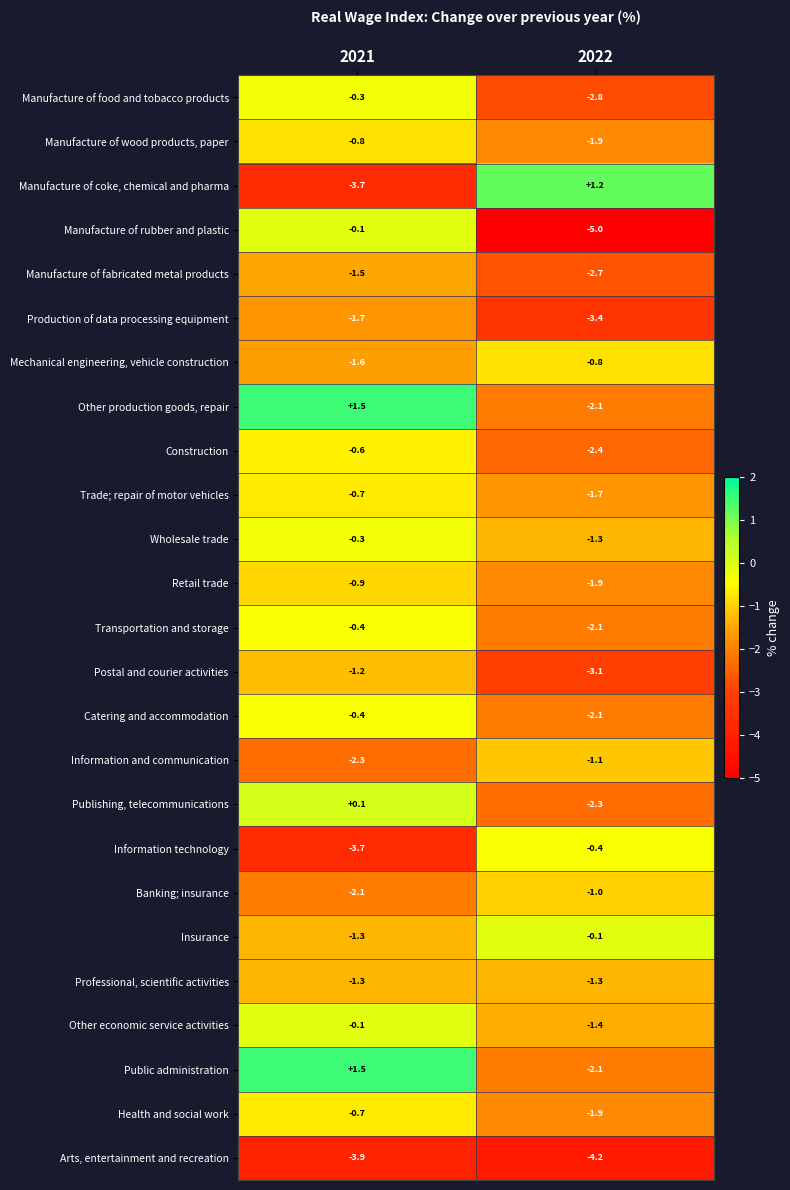

What is the approximate value of Manufacture of coke, chemical and pharma at 2022?

1.2